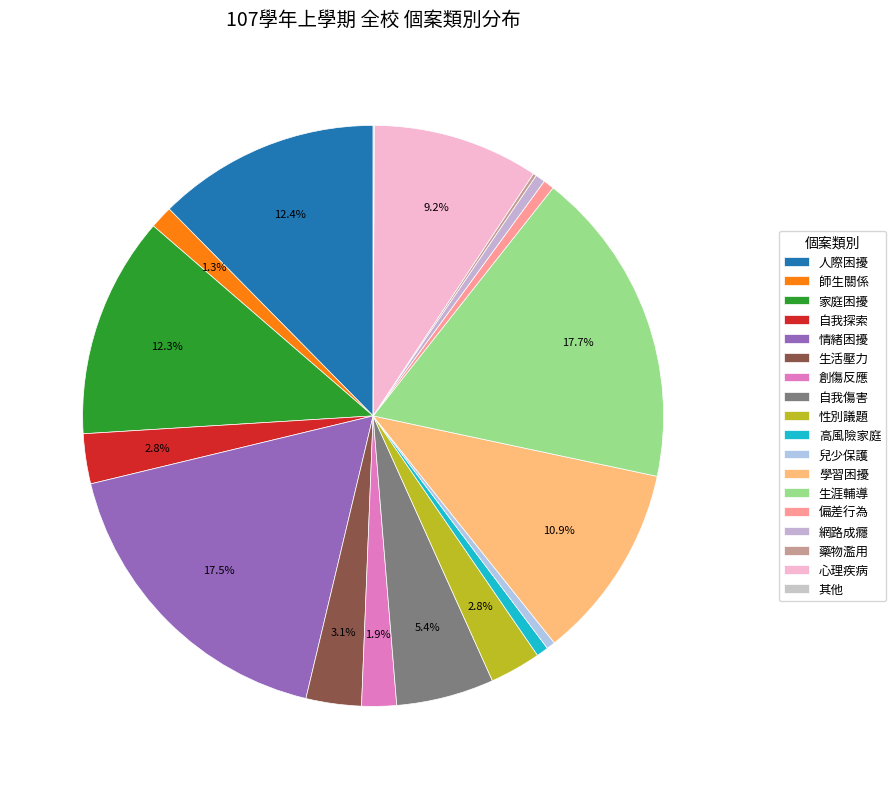

What is the total percentage of 生活壓力 and 其他?

3.1%